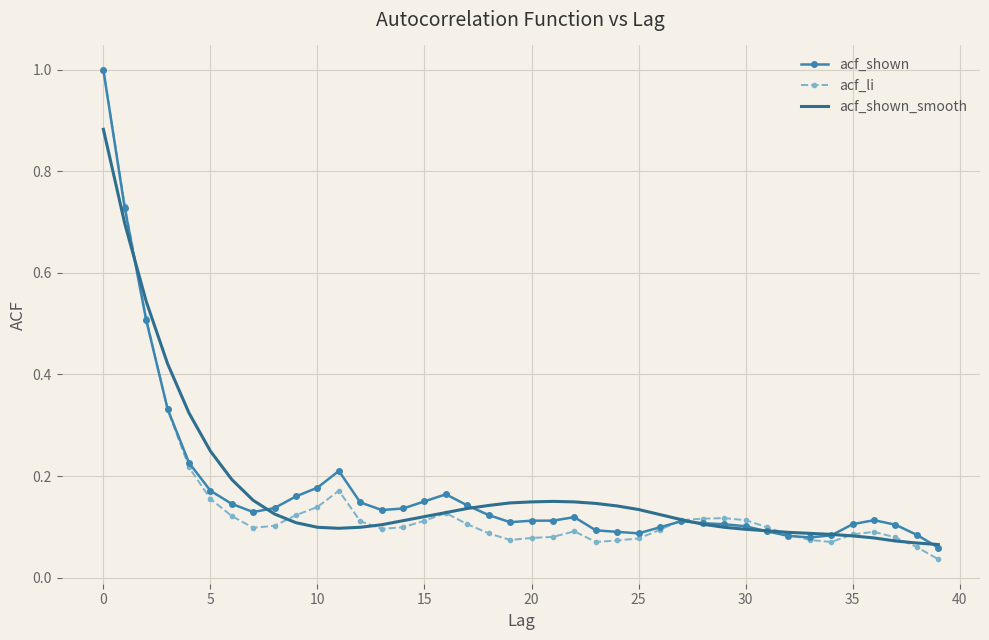

After their last crossing, which series has the higher values: acf_li or acf_shown?

acf_shown